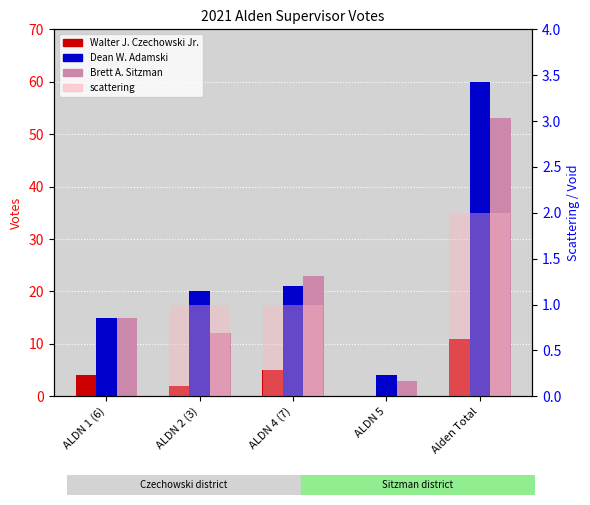

What is the average value of the scattering series?

1